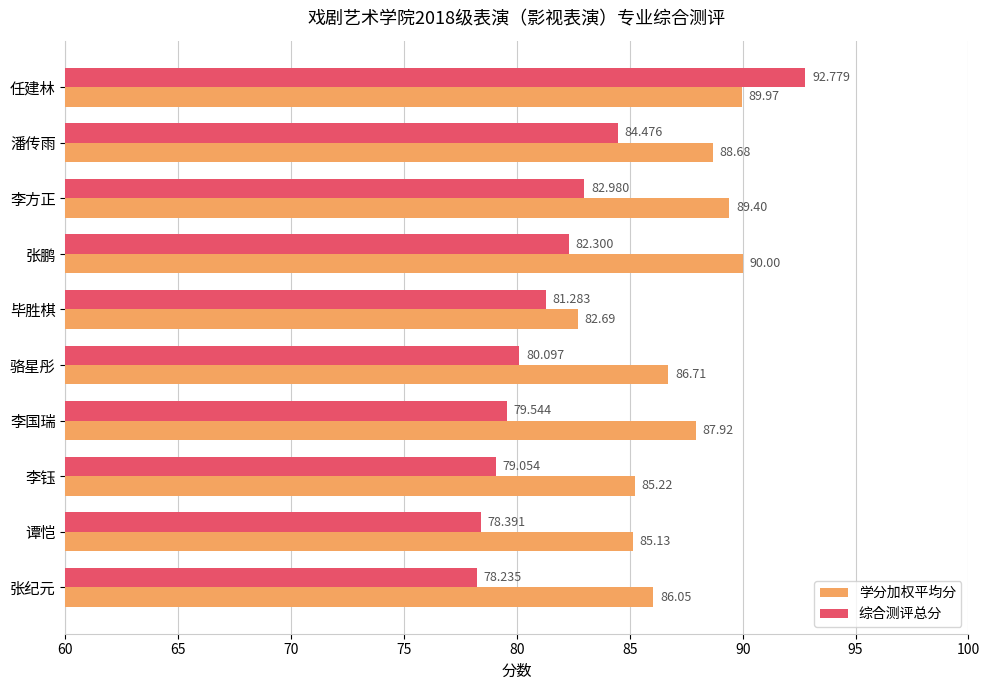

Which series has the widest spread of values?

综合测评总分